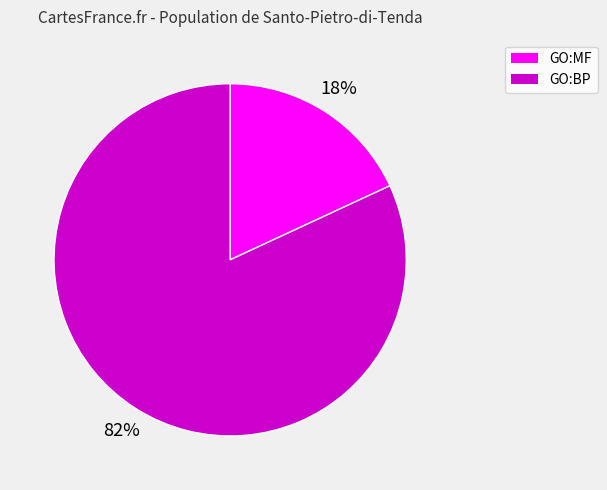

Count the number of slices in the pie.

2